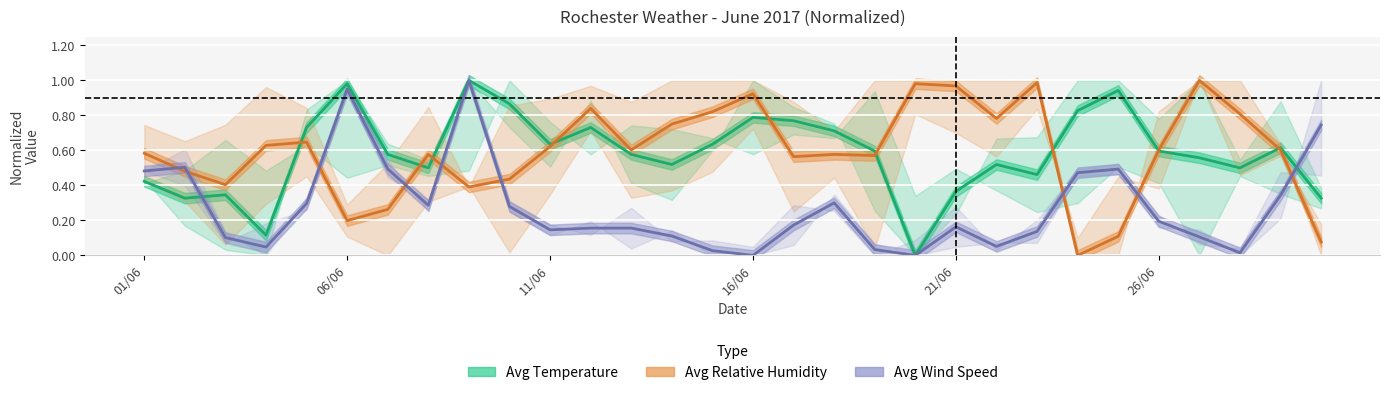

What is the difference between the Avg Temperature (normalized) values at 21/06 and 23?

0.1